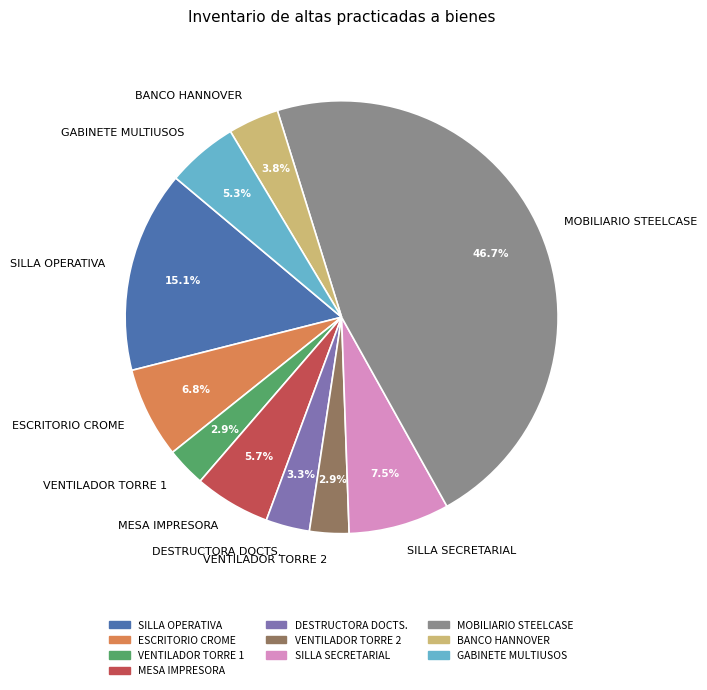

Between ESCRITORIO CROME and BANCO HANNOVER, which is larger?

ESCRITORIO CROME